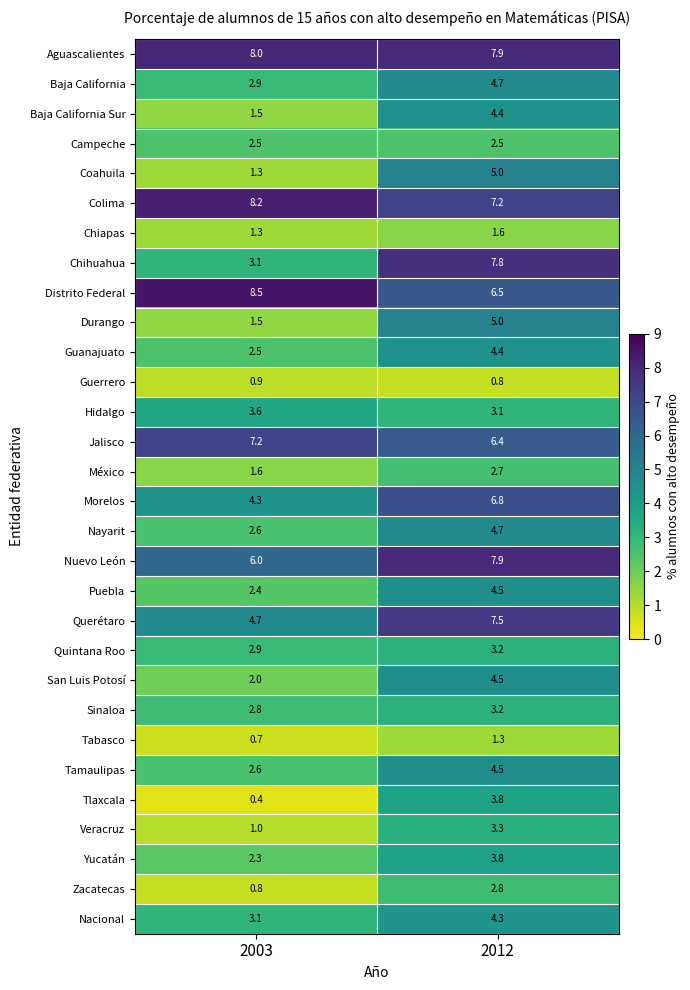

What is the sum of all Coahuila values?

6.3